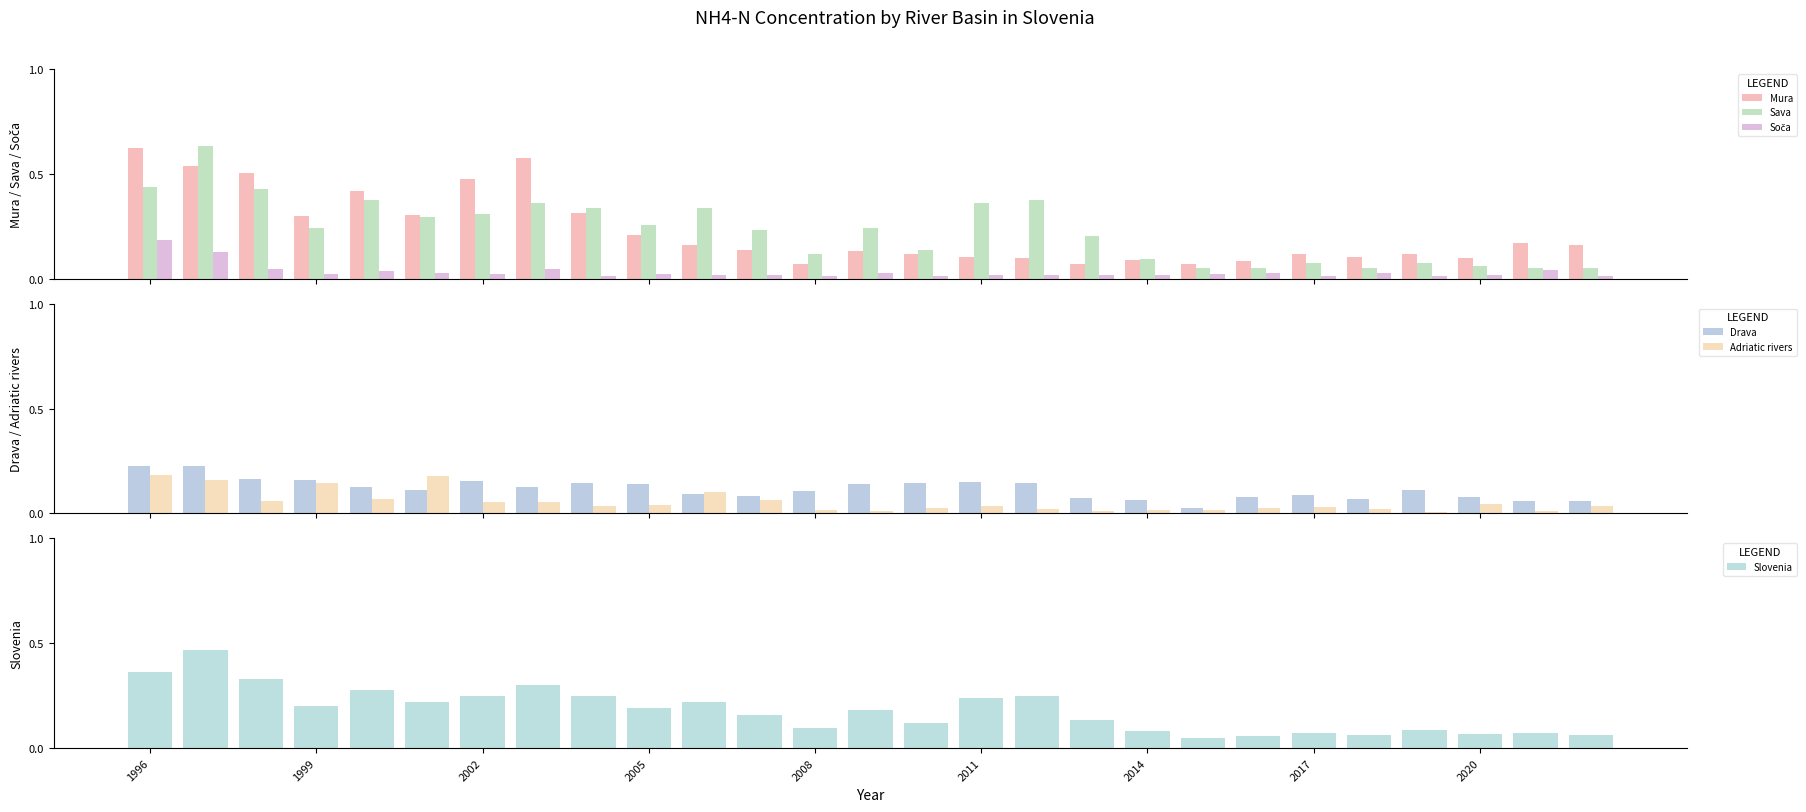

Count the Slovenia values in the range 0 to 1.

27